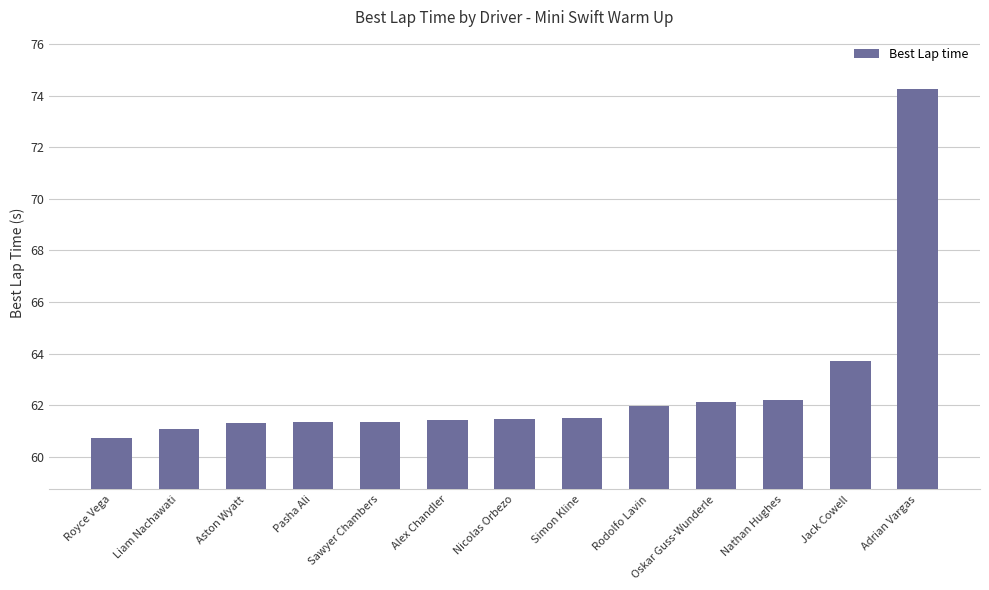

The chart shows a value of 61.4 at Sawyer Chambers. True or false?

True